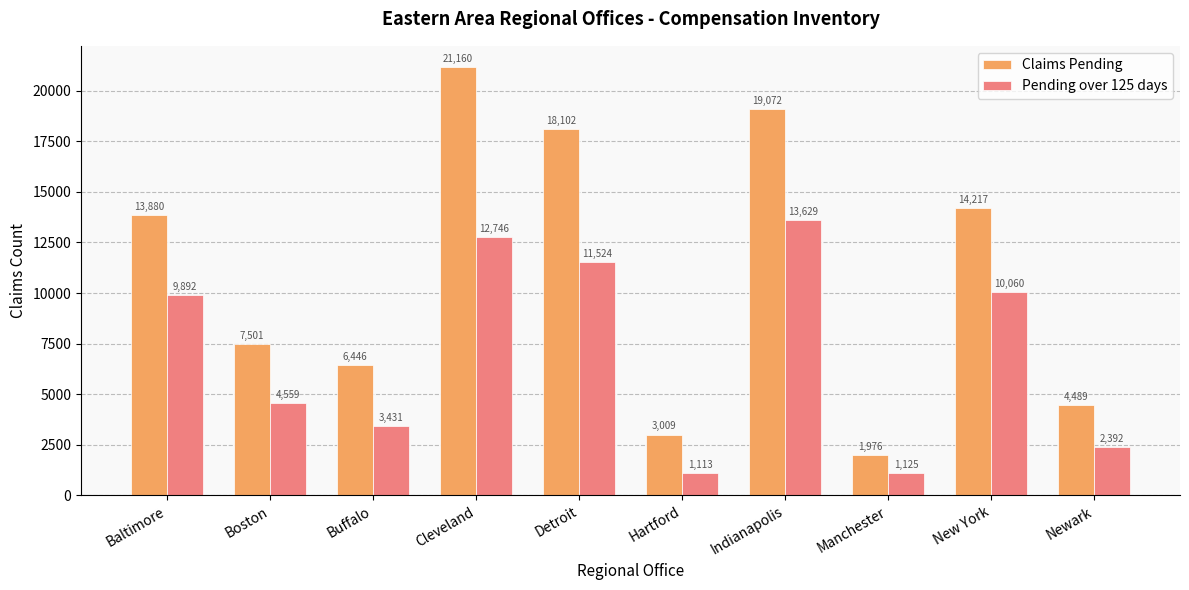

Reading left to right, transcribe all the data shown in this chart.

Claims Pending: Baltimore=13880	Boston=7501	Buffalo=6446	Cleveland=21160	Detroit=18102	Hartford=3009	Indianapolis=19072	Manchester=1976	New York=14217	Newark=4489
Pending over 125 days: Baltimore=9892	Boston=4559	Buffalo=3431	Cleveland=12746	Detroit=11524	Hartford=1113	Indianapolis=13629	Manchester=1125	New York=10060	Newark=2392